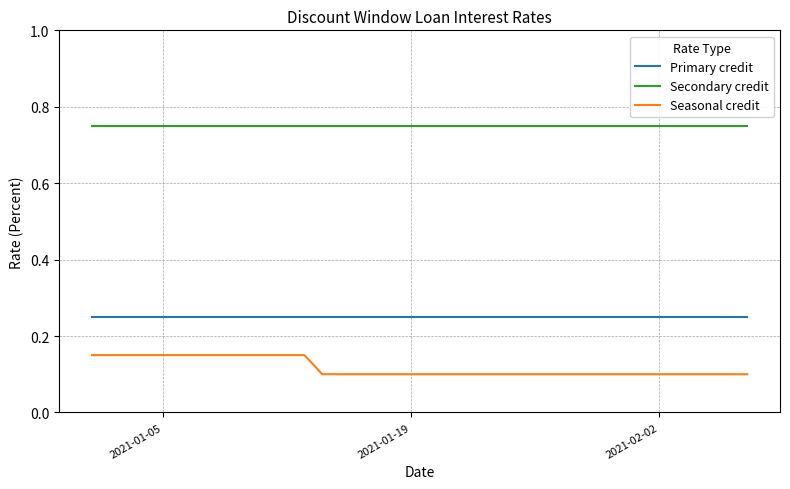

Rank the series by their average value, from lowest to highest.

Seasonal credit, Primary credit, Secondary credit